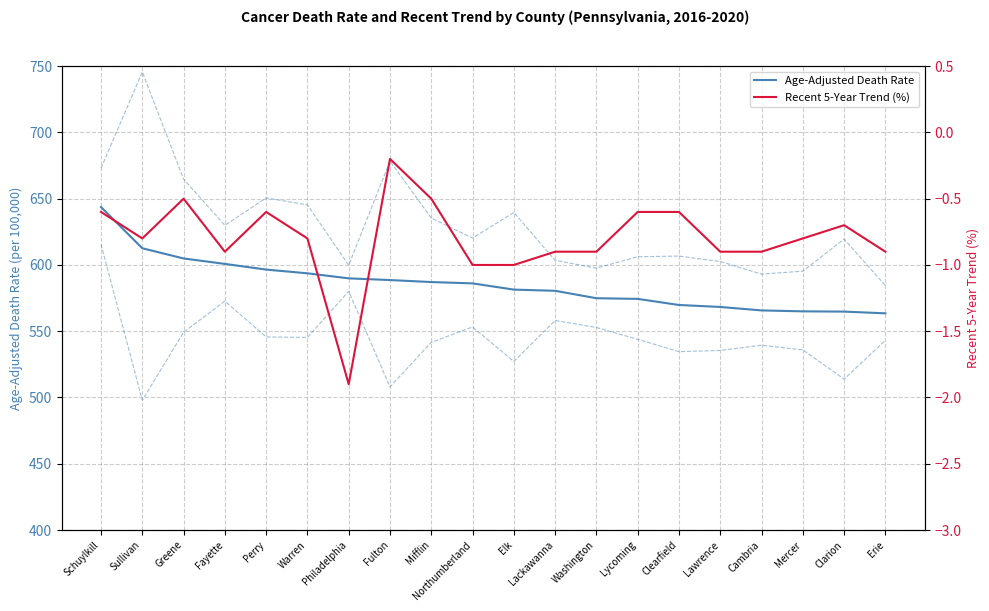

Is the value of Age-Adjusted Death Rate at Lycoming greater than the value of Upper CI (Rate) at Erie?

No